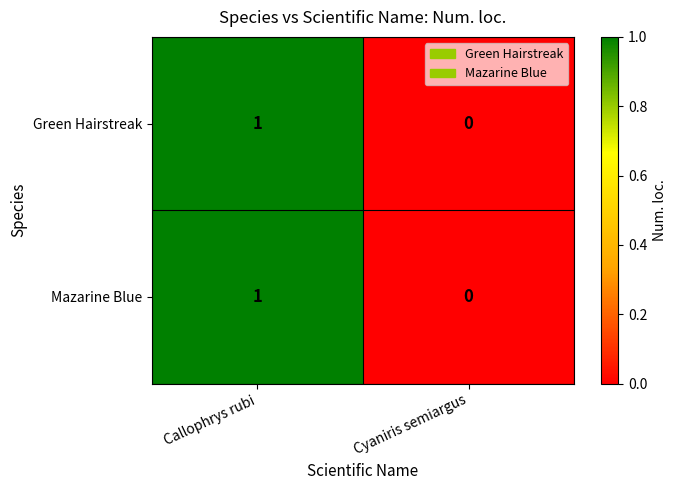

Which category has the lowest value across all series?

Cyaniris semiargus